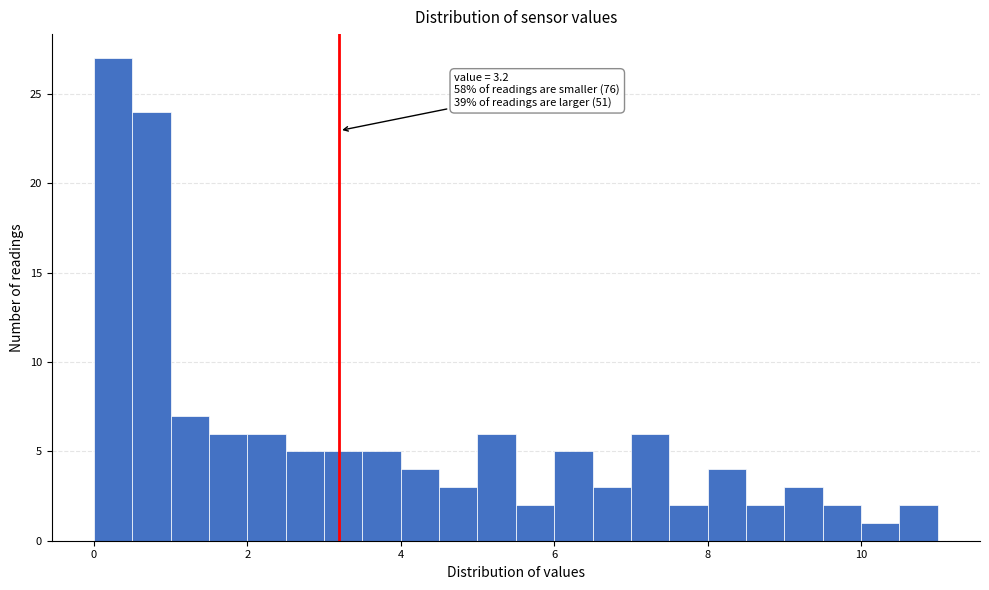

Around what value on the x-axis is the tallest bar? Give the approximate position of its centre, as read against the axis.

0.2